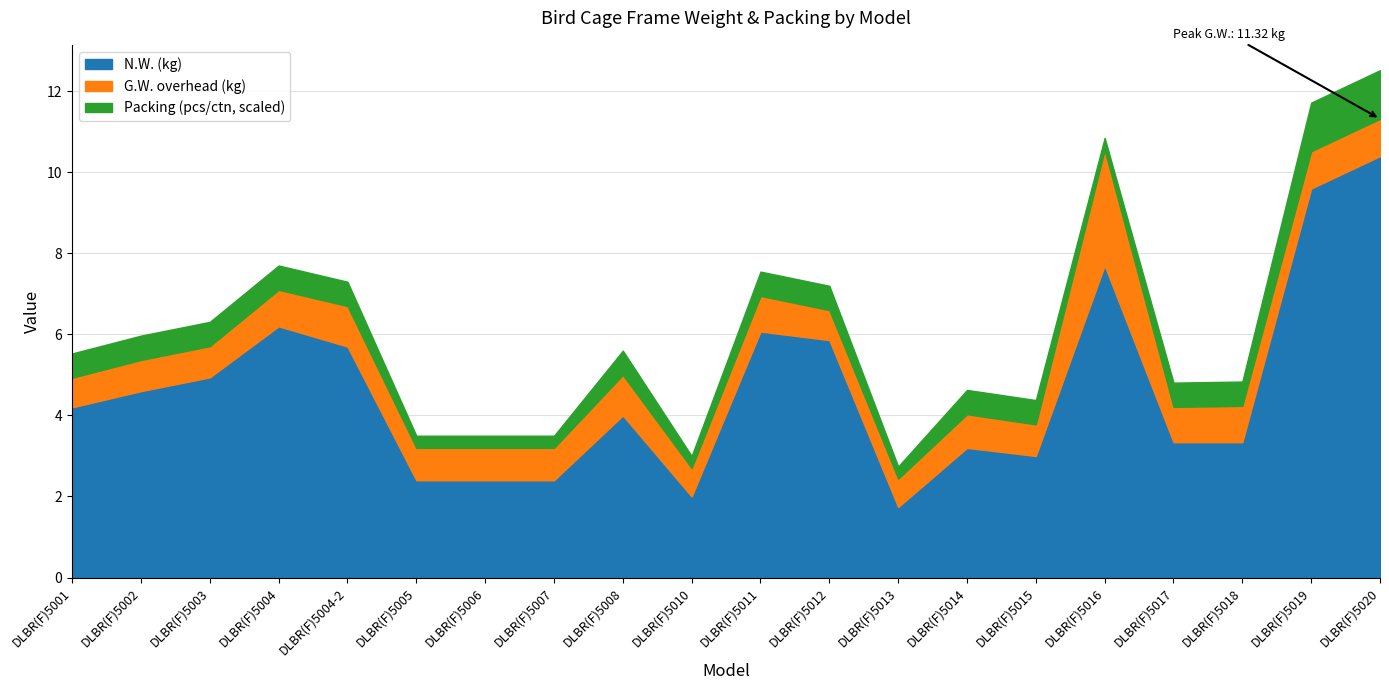

What is the total value across all series at DLBR(F)5019?

11.7